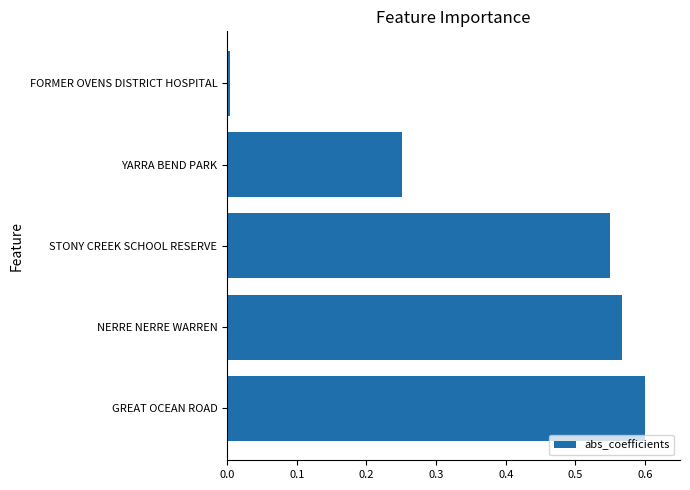

Which has a higher value, FORMER OVENS DISTRICT HOSPITAL or GREAT OCEAN ROAD?

GREAT OCEAN ROAD